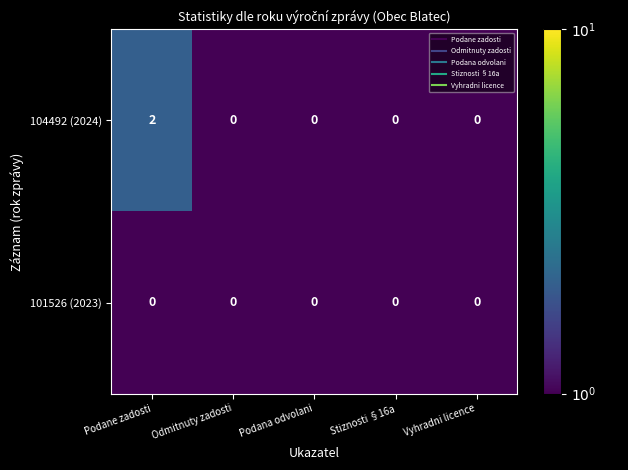

At which category is the sum across all series the highest?

Podane zadosti